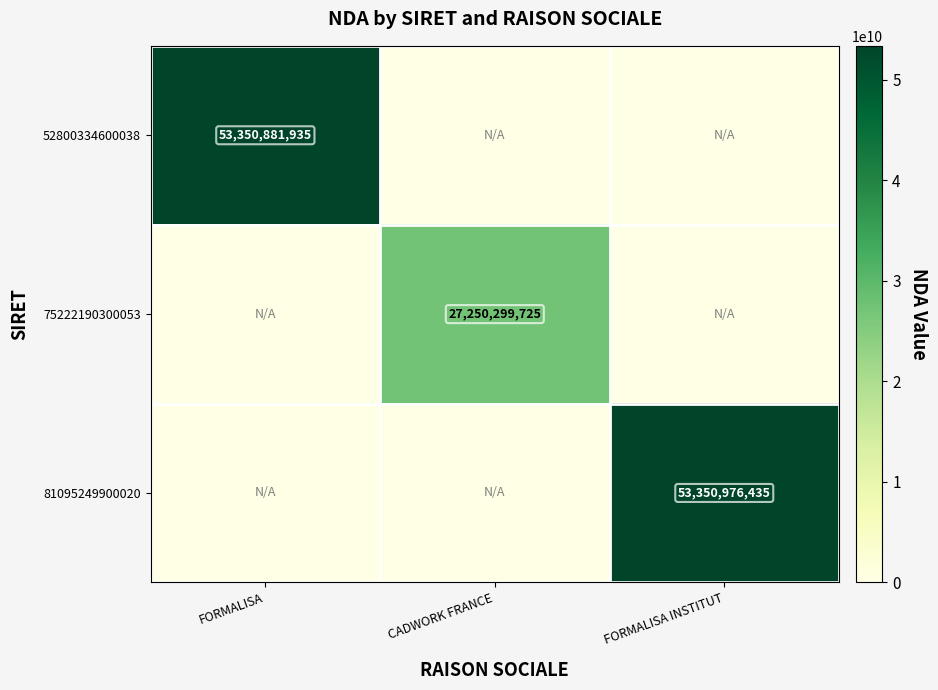

True or false: 75222190300053 has a value of 45139923991 at CADWORK FRANCE.

False